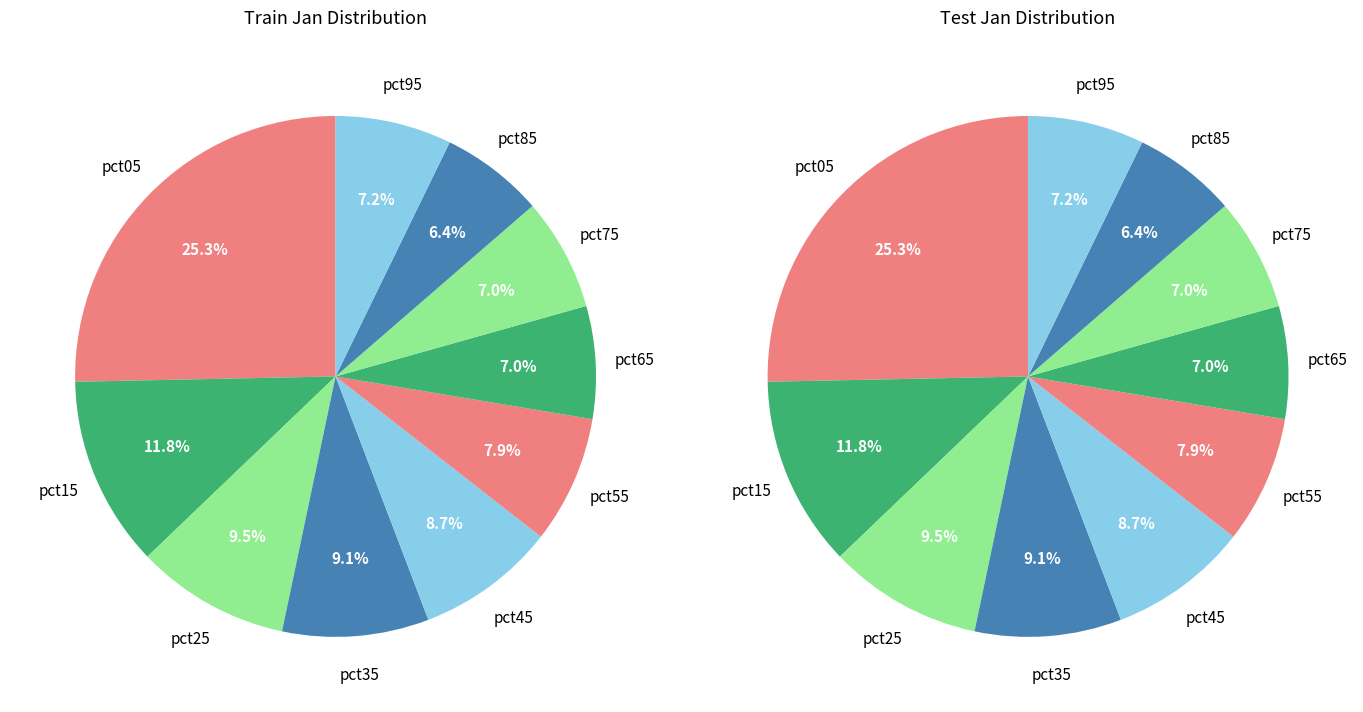

Does pct25 account for over 50% of the chart?

No